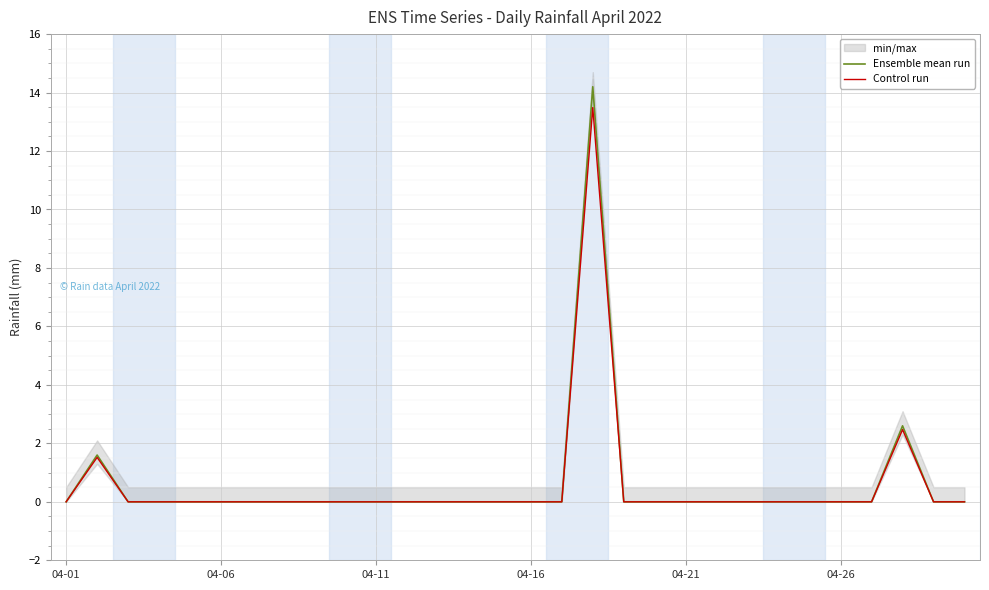

True or false: Ensemble mean run has a value of -8.6 at 14.

False